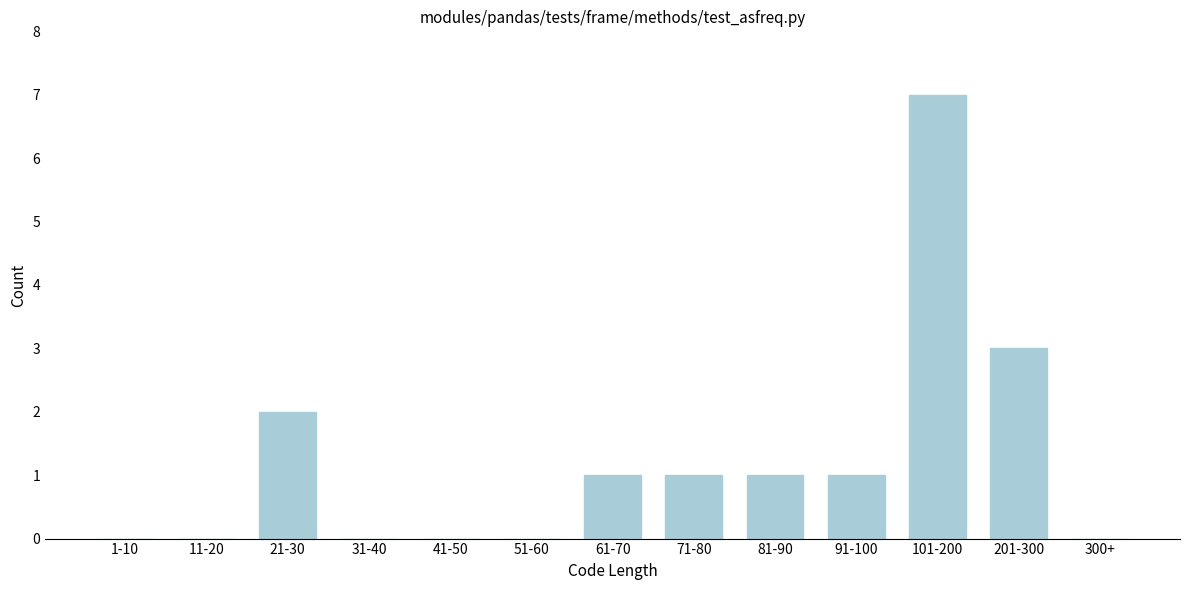

Reading left to right, list all the values displayed in this chart.

1-10=0	11-20=0	21-30=2	31-40=0	41-50=0	51-60=0	61-70=1	71-80=1	81-90=1	91-100=1	101-200=7	201-300=3	300+=0